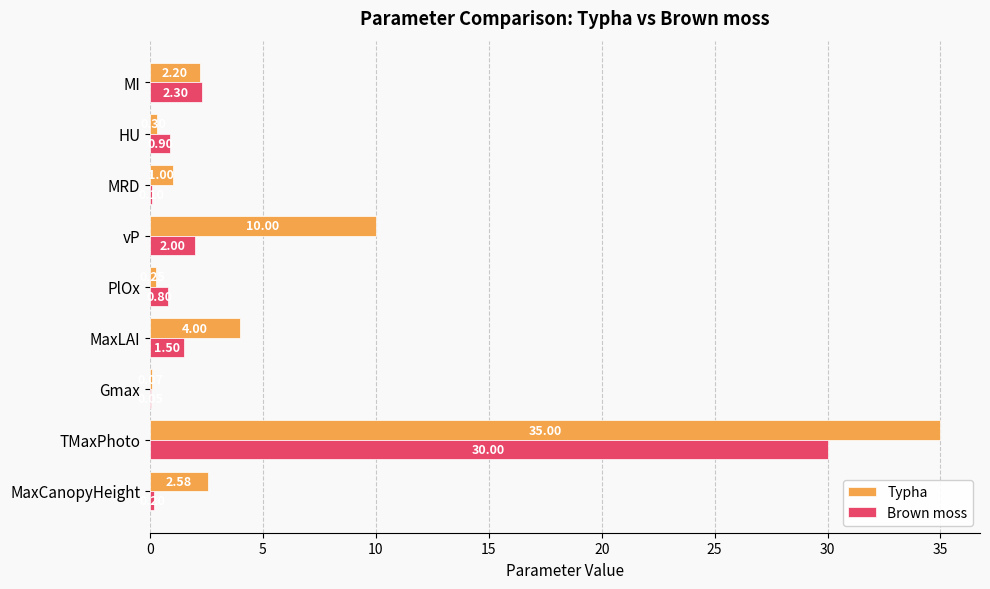

At which label is Typha closest to 17?

vP